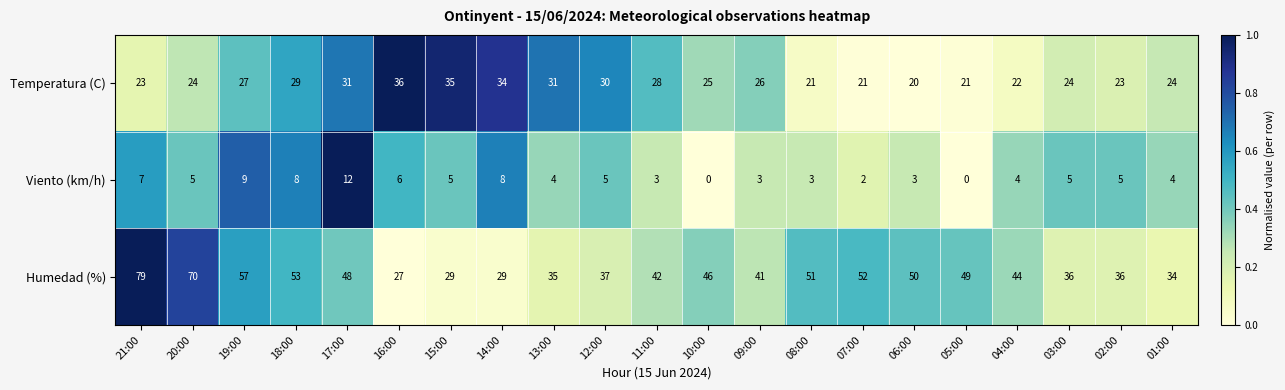

Between 15:00 and 07:00, which series saw the biggest shift?

Humedad (%)